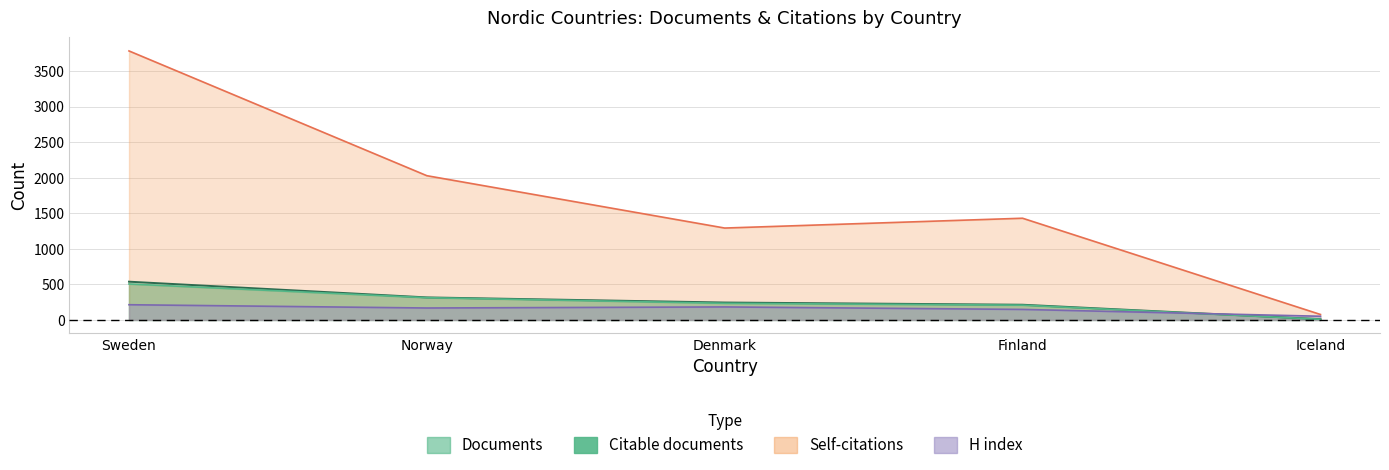

What is the total value across all series at Sweden?

5040